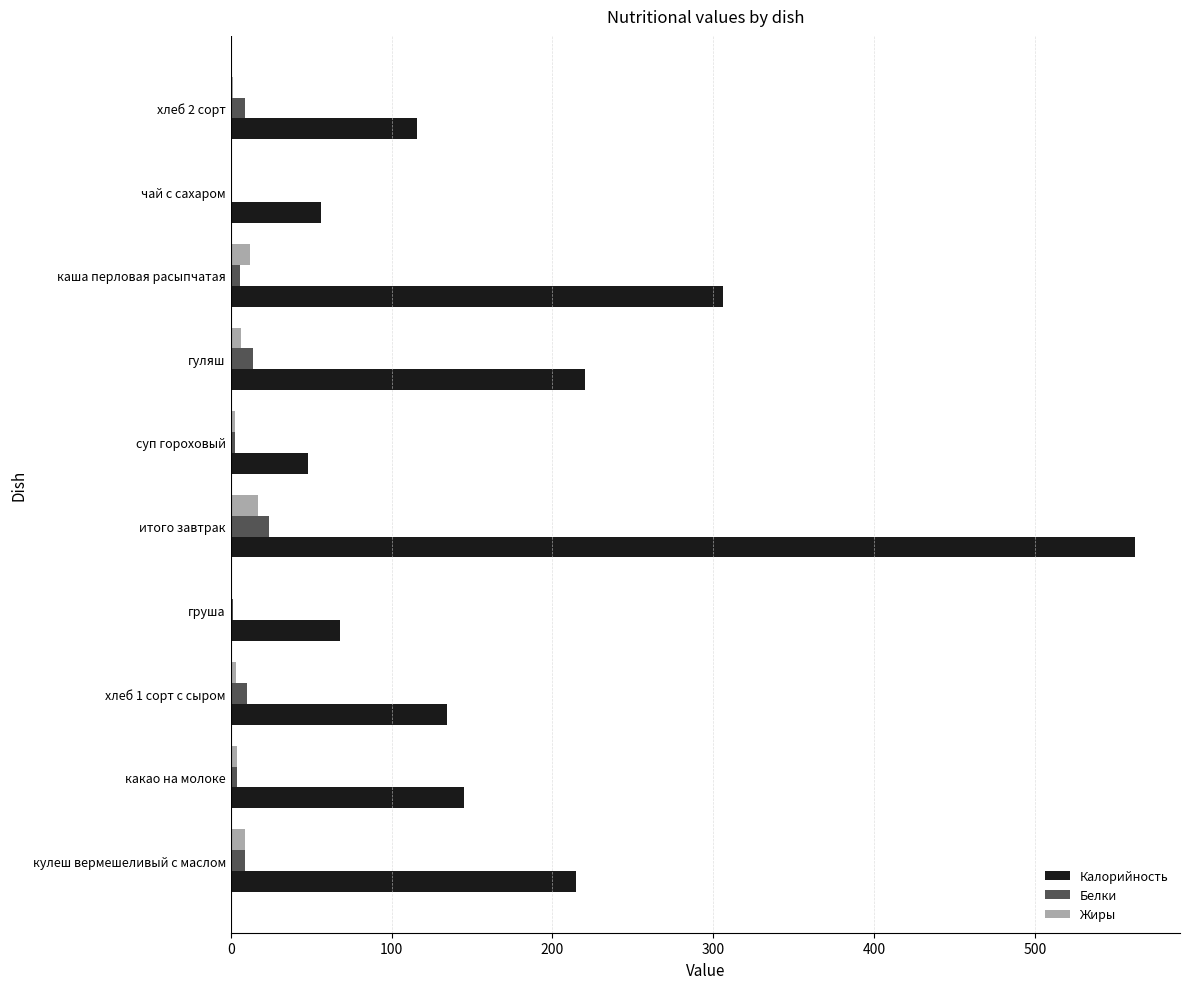

The value of Калорийность at какао на молоке is 144.9. True or false?

True